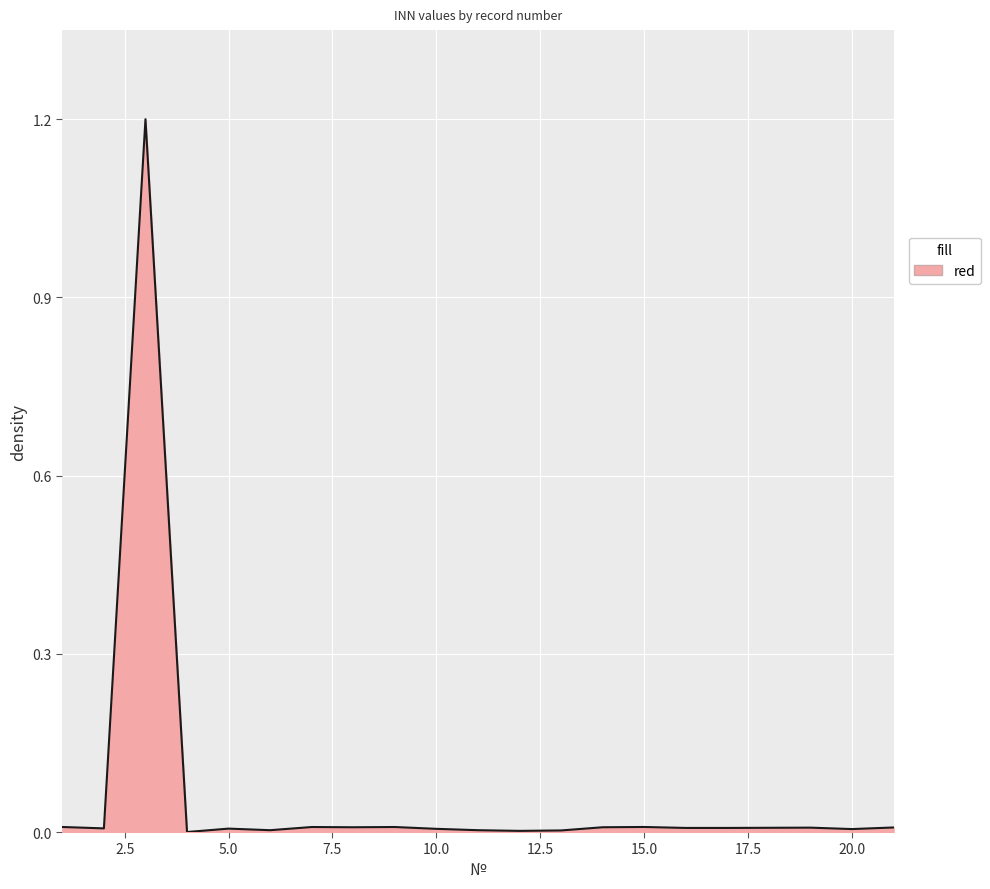

What is the maximum value shown in the chart?

1.2